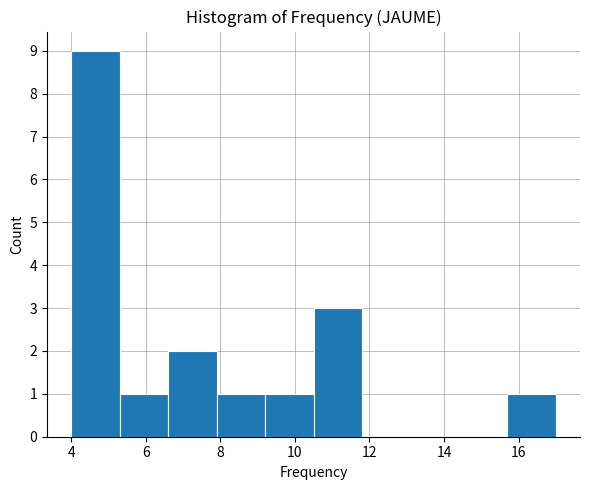

What is the height of the bar covering 4.0 to 5.3 on the x-axis? Neither the bar edges nor the heights are printed on the chart, so give them approximately, as read against the axes.

9